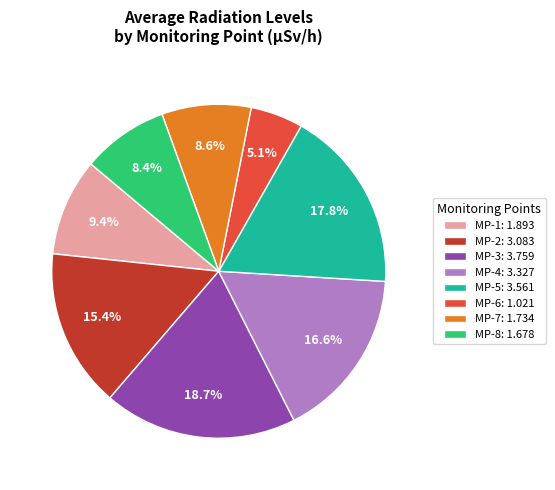

How many slices are in this pie chart?

8